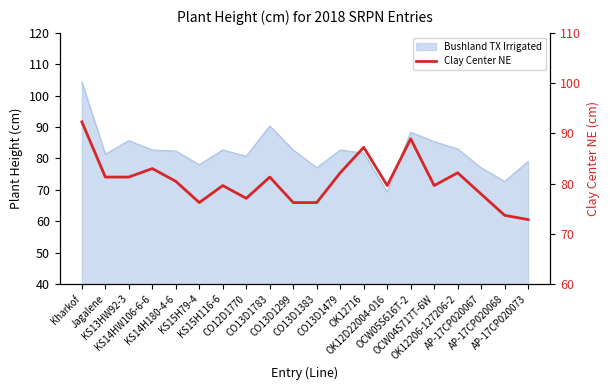

At which label does the data first exceed 80?

Kharkof